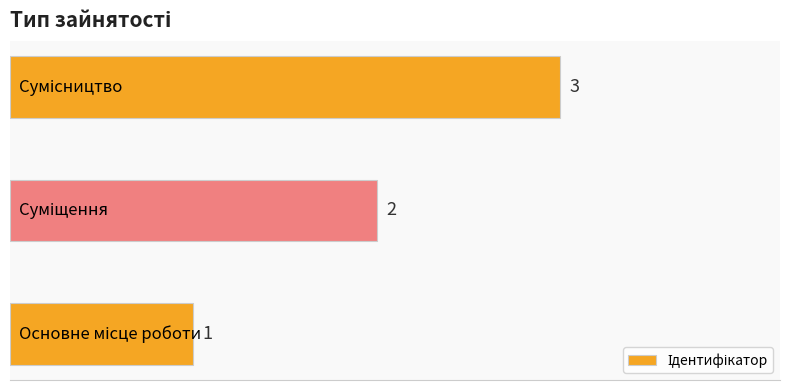

What is the greatest value displayed?

3